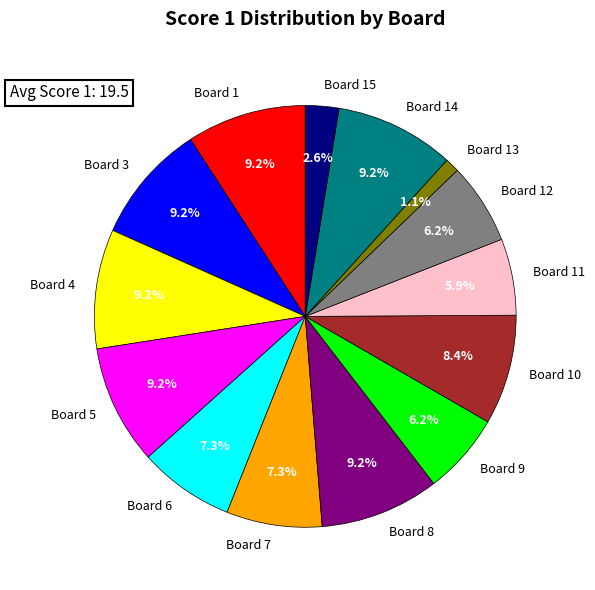

To the nearest percent, what is the difference between the largest and smallest slice percentages?

8%